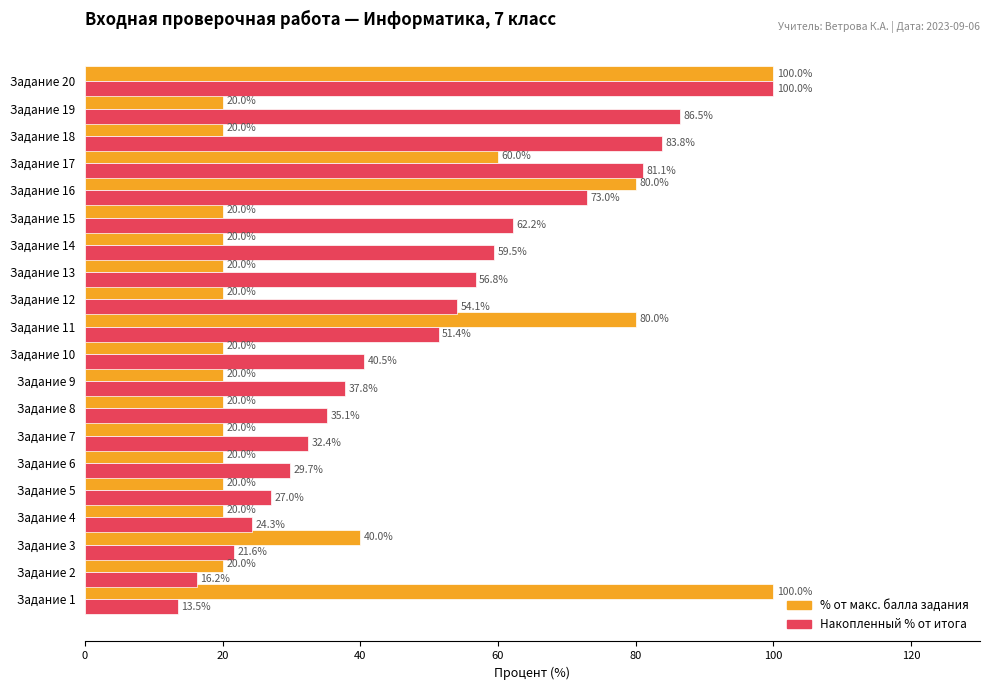

What is the average value of the % от макс. балла задания series?

37.0